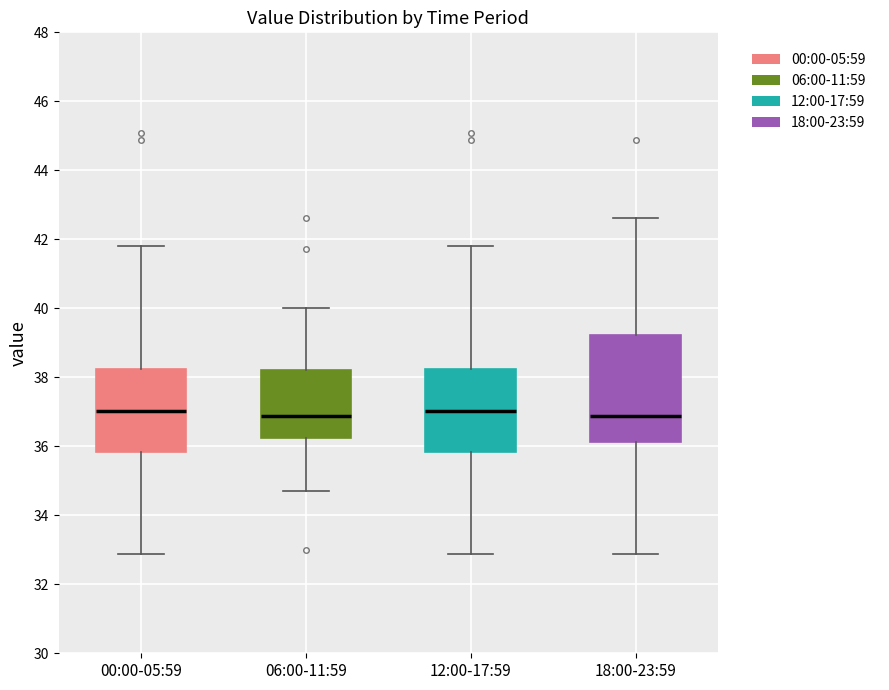

Comparing the boxes themselves (not the whiskers), which one is the tallest?

18:00-23:59